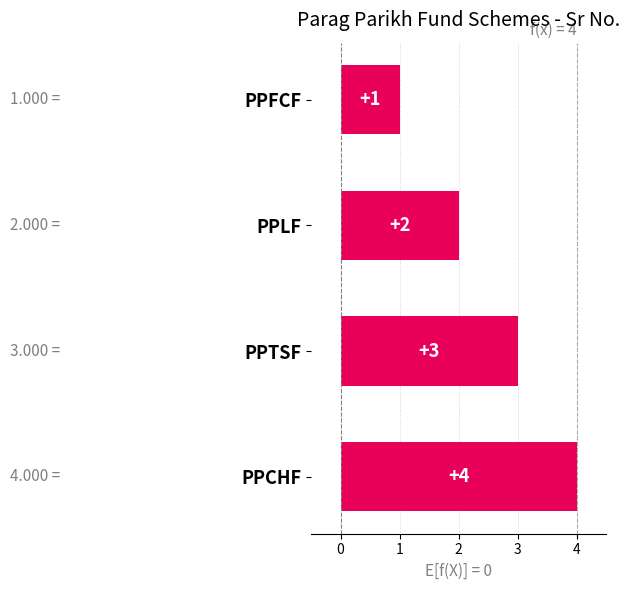

What is the sum of all values?

10